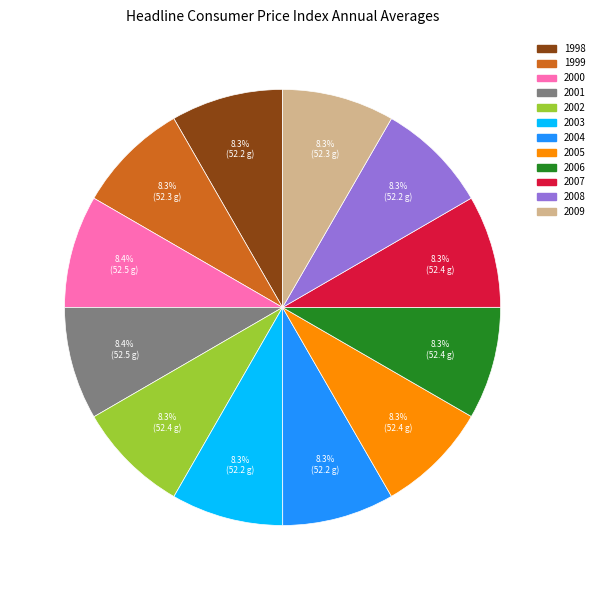

What is the ratio of the value at 2009 to the value at 1998?

1.0